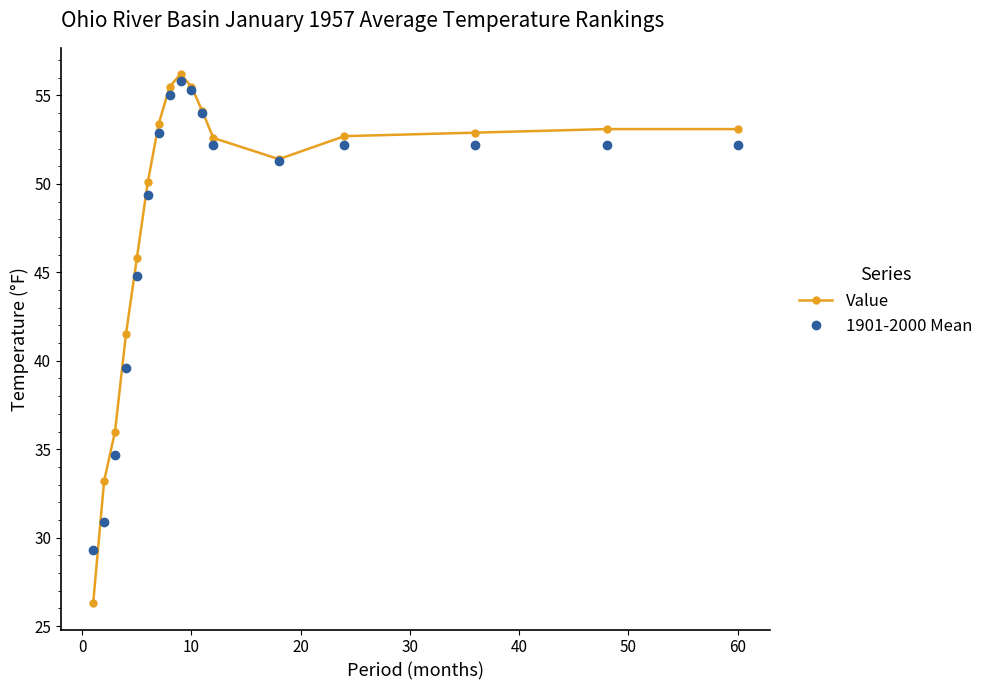

Which series has the widest spread of values?

Value